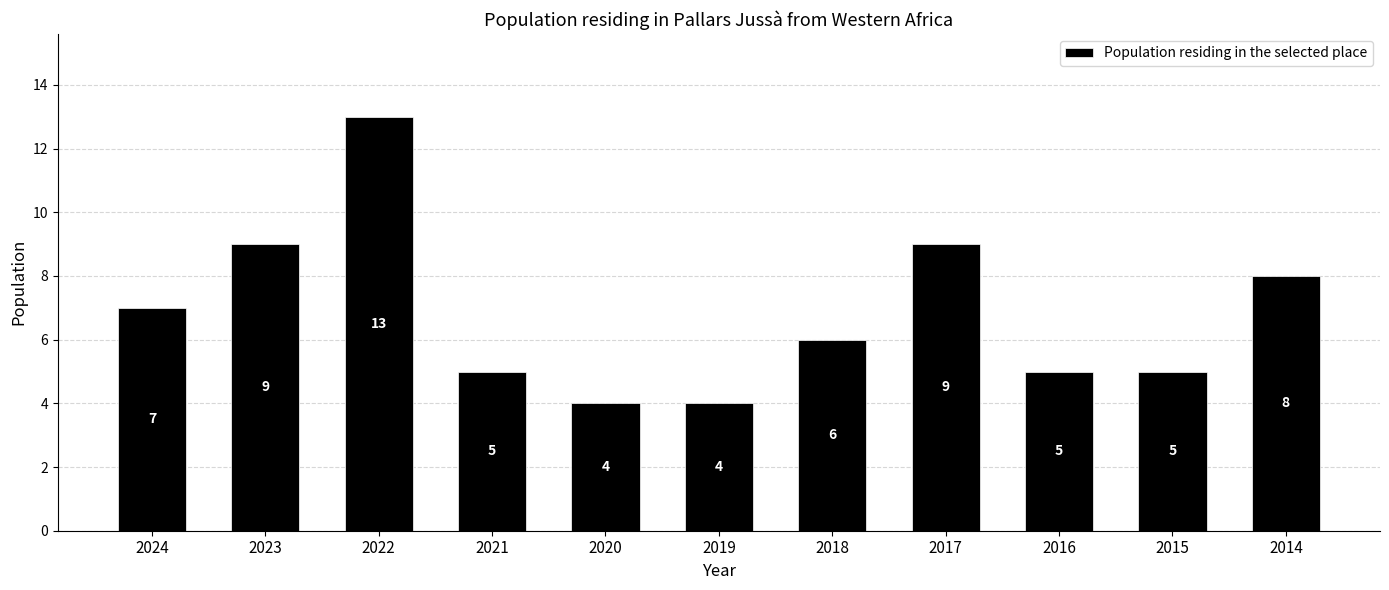

How many categories are shown in the chart?

11